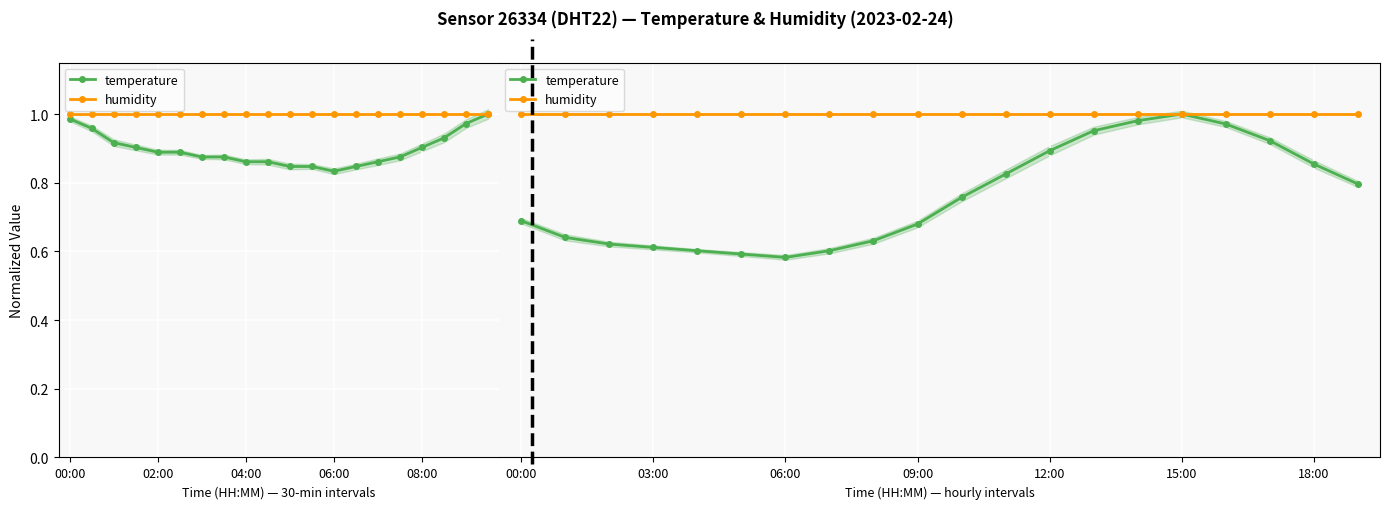

What is the total value across all series at 14?

2.0